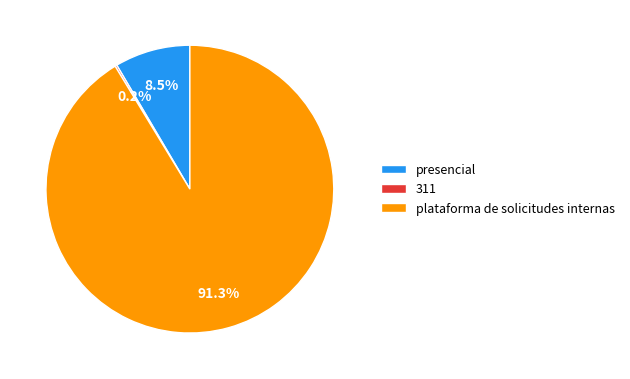

Which slice is the largest?

plataforma de solicitudes internas